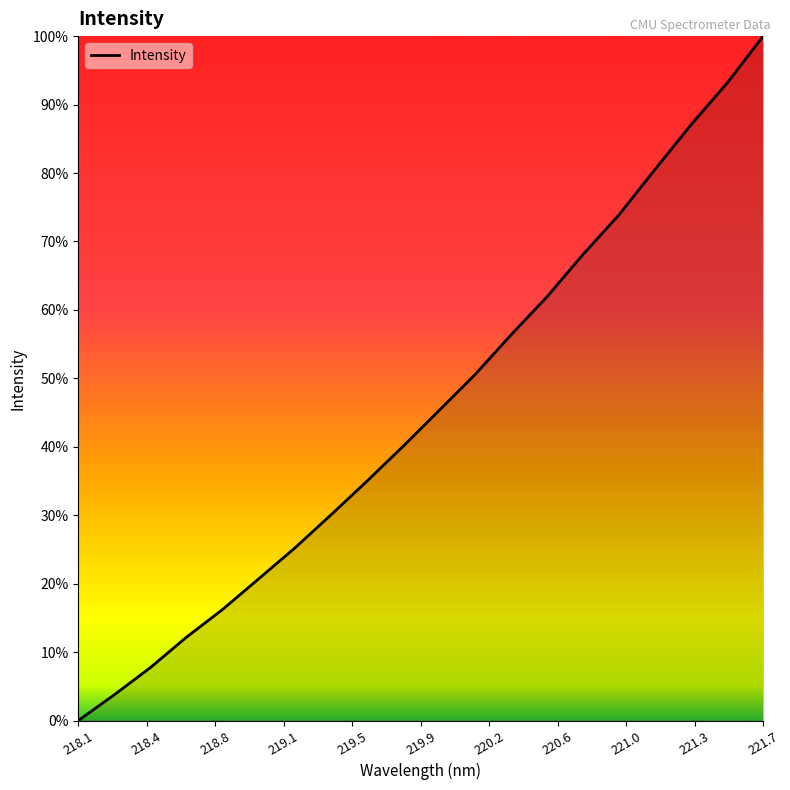

Does the chart display data point markers on the line(s)?

No